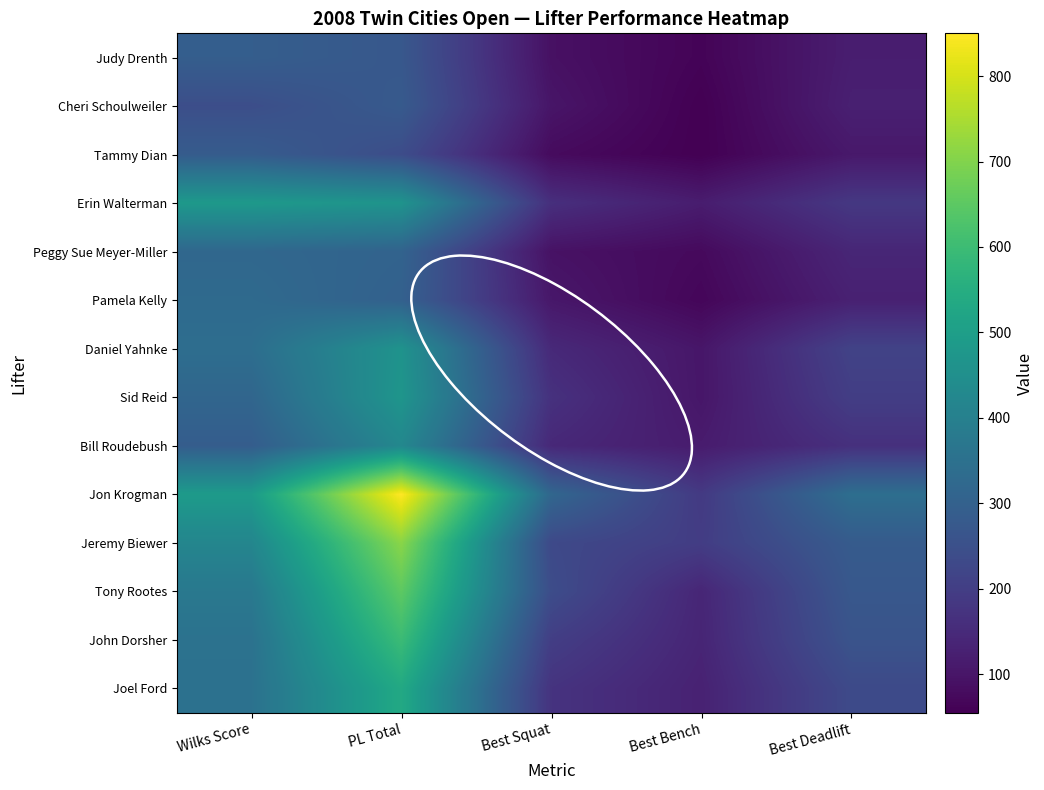

At Best Deadlift, list the series in order from largest to smallest.

Jon Krogman, Jeremy Biewer, Tony Rootes, John Dorsher, Joel Ford, Daniel Yahnke, Sid Reid, Erin Walterman, Bill Roudebush, Peggy Sue Meyer-Miller, Pamela Kelly, Cheri Schoulweiler, Judy Drenth, Tammy Dian